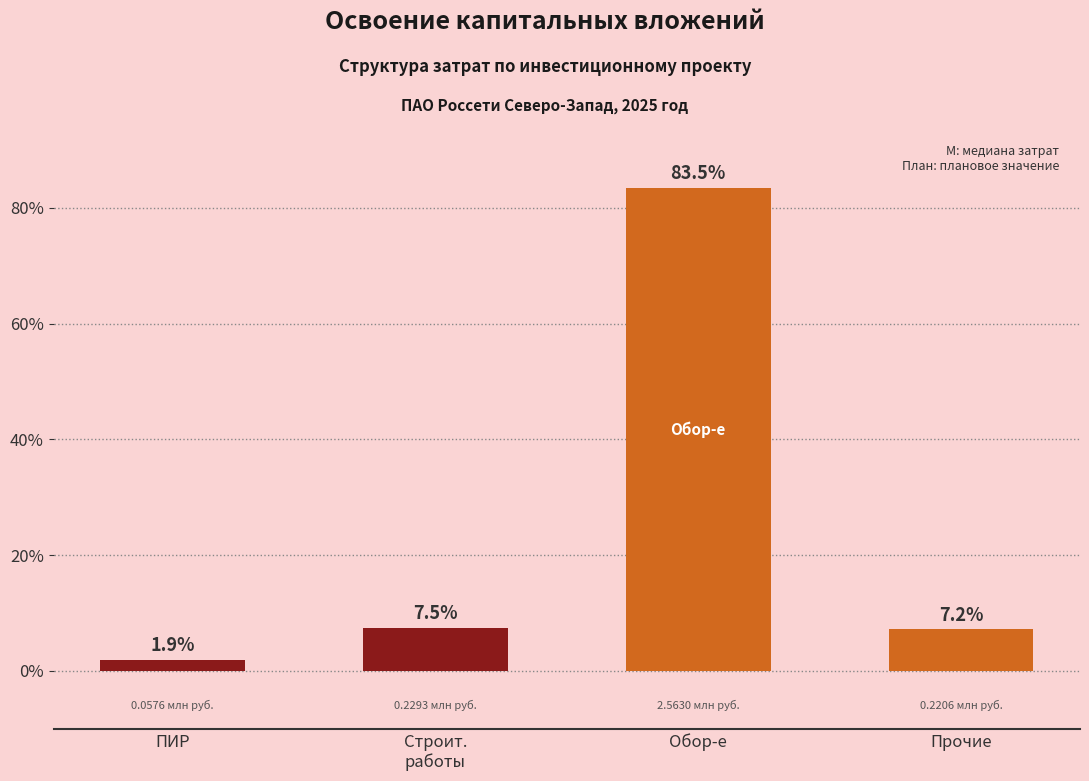

At which label is the value closest to 42?

Строит.
работы